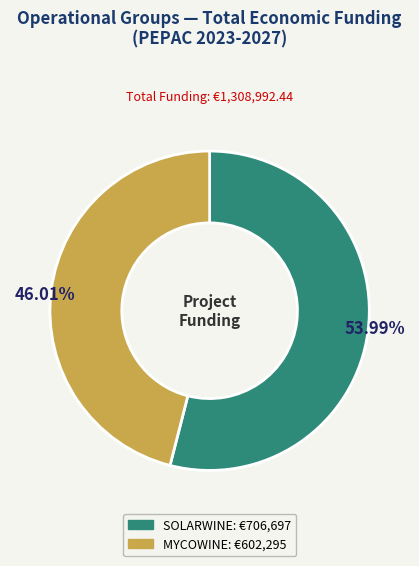

To the nearest percent, what percentage of the pie is SOLARWINE?

54%